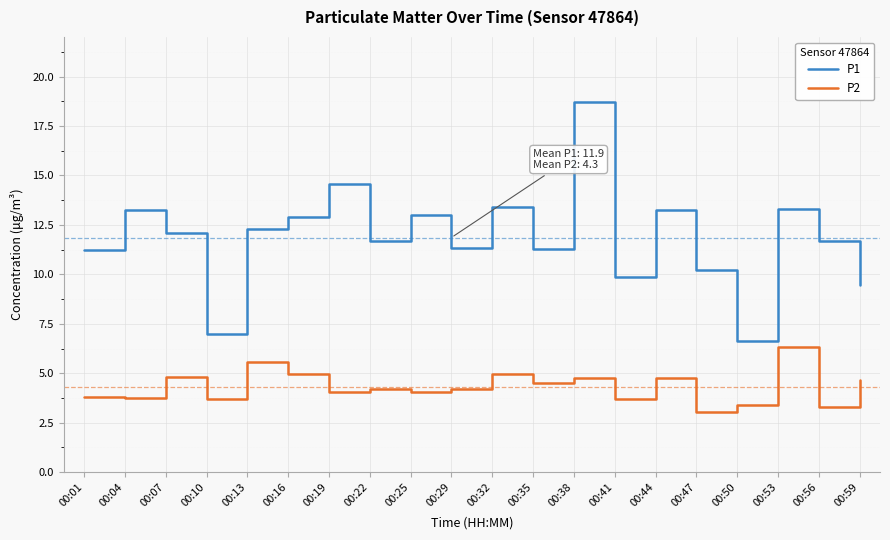

What are all the series names shown in the legend?

P1, P2